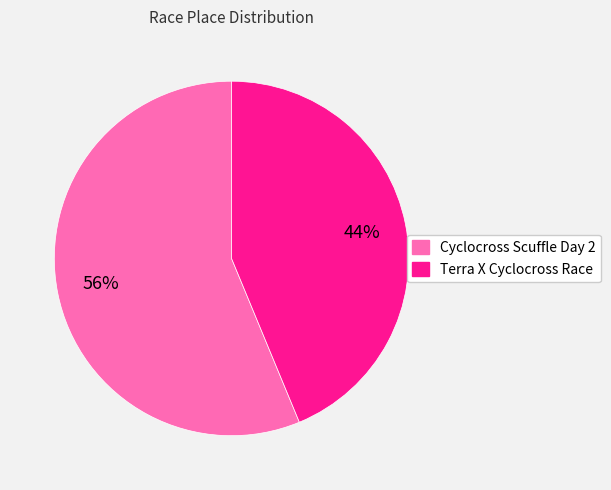

Is the sum of Cyclocross Scuffle Day 2 and Terra X Cyclocross Race greater than half?

Yes